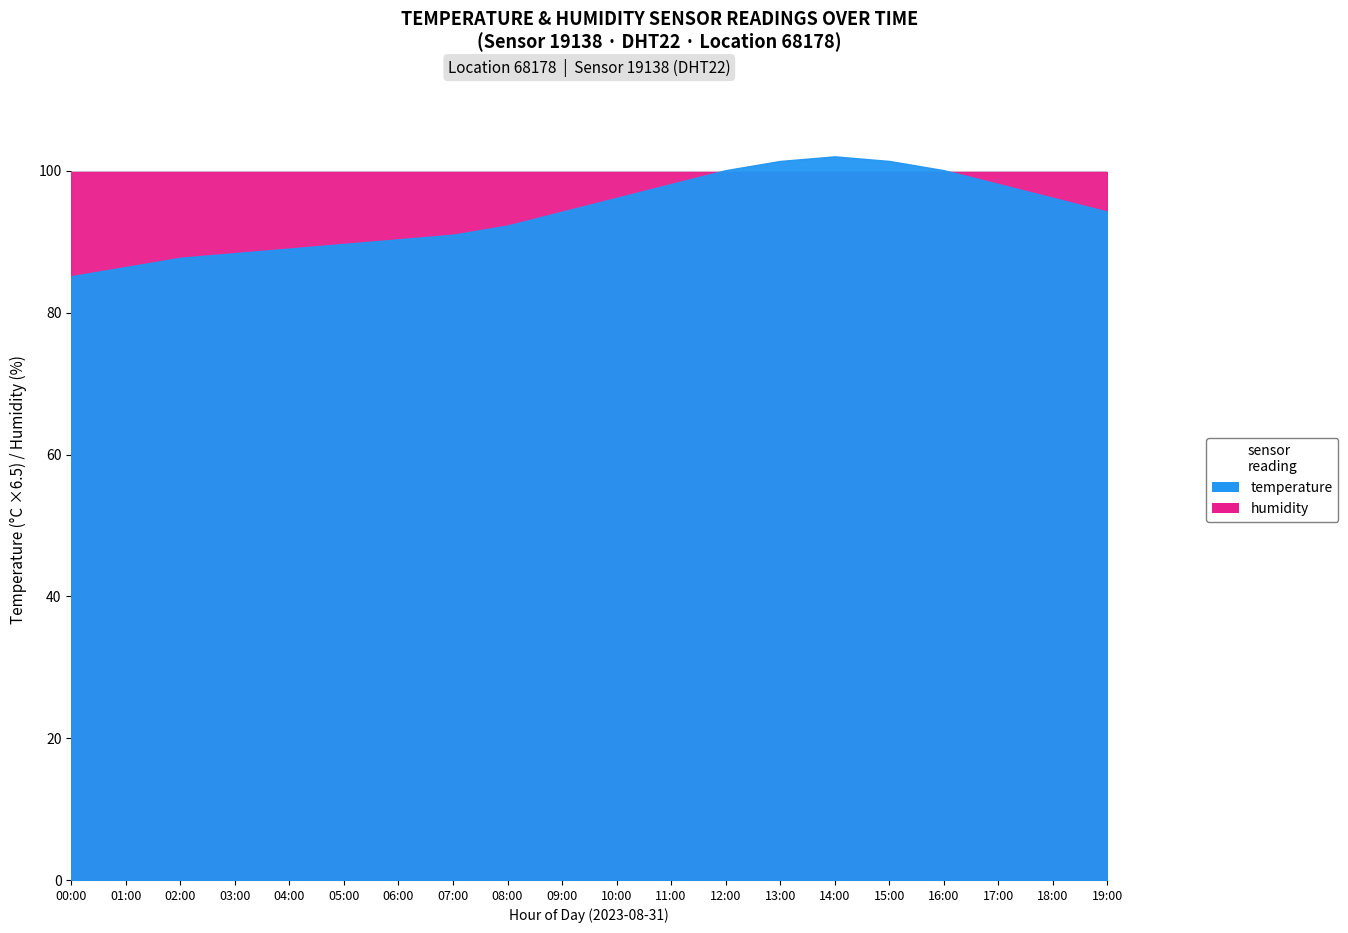

Which label corresponds to the smallest value in the chart?

00:00